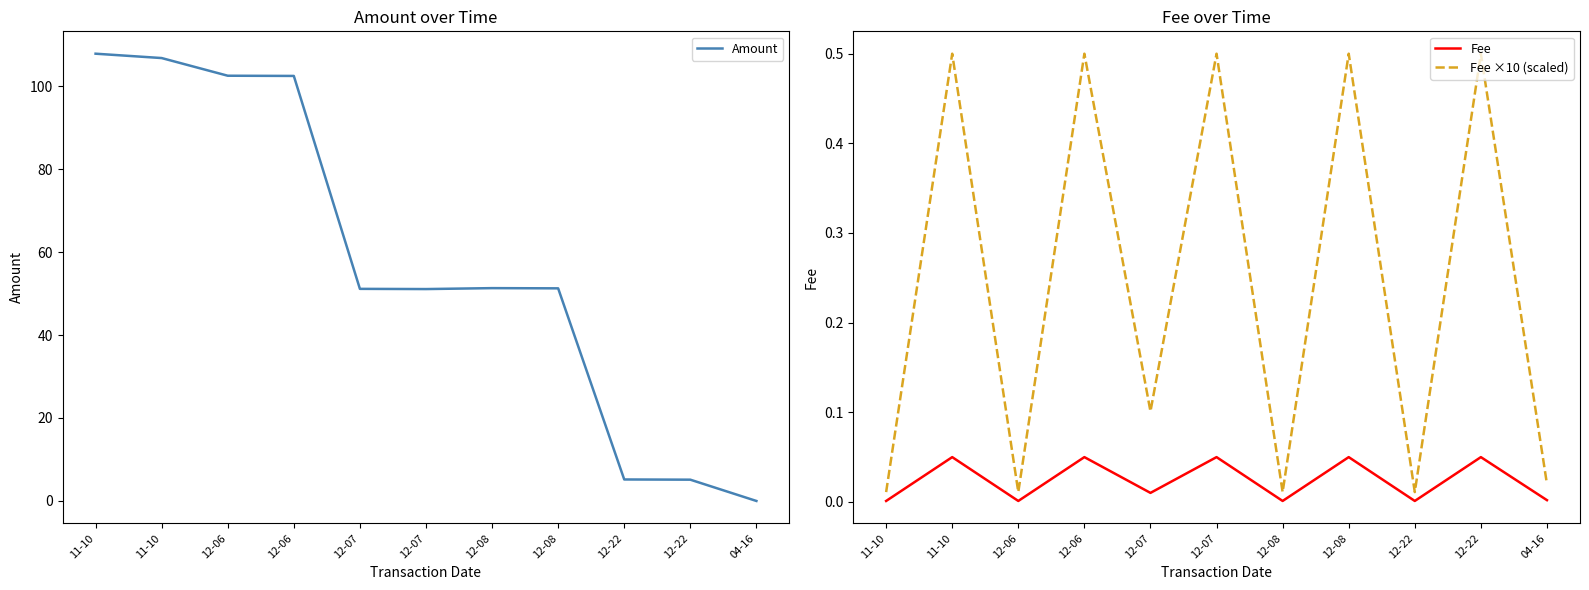

Which series has the widest spread of values?

Amount